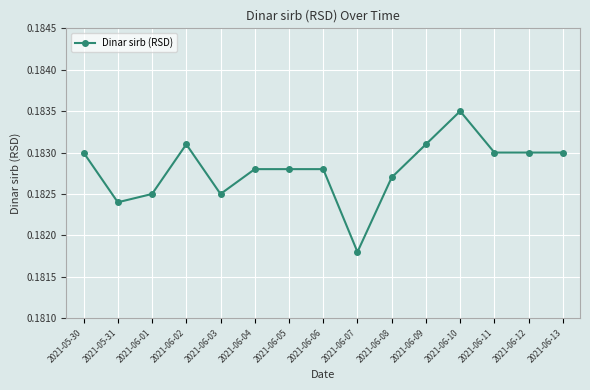

What position from the right is 2021-06-08?

6